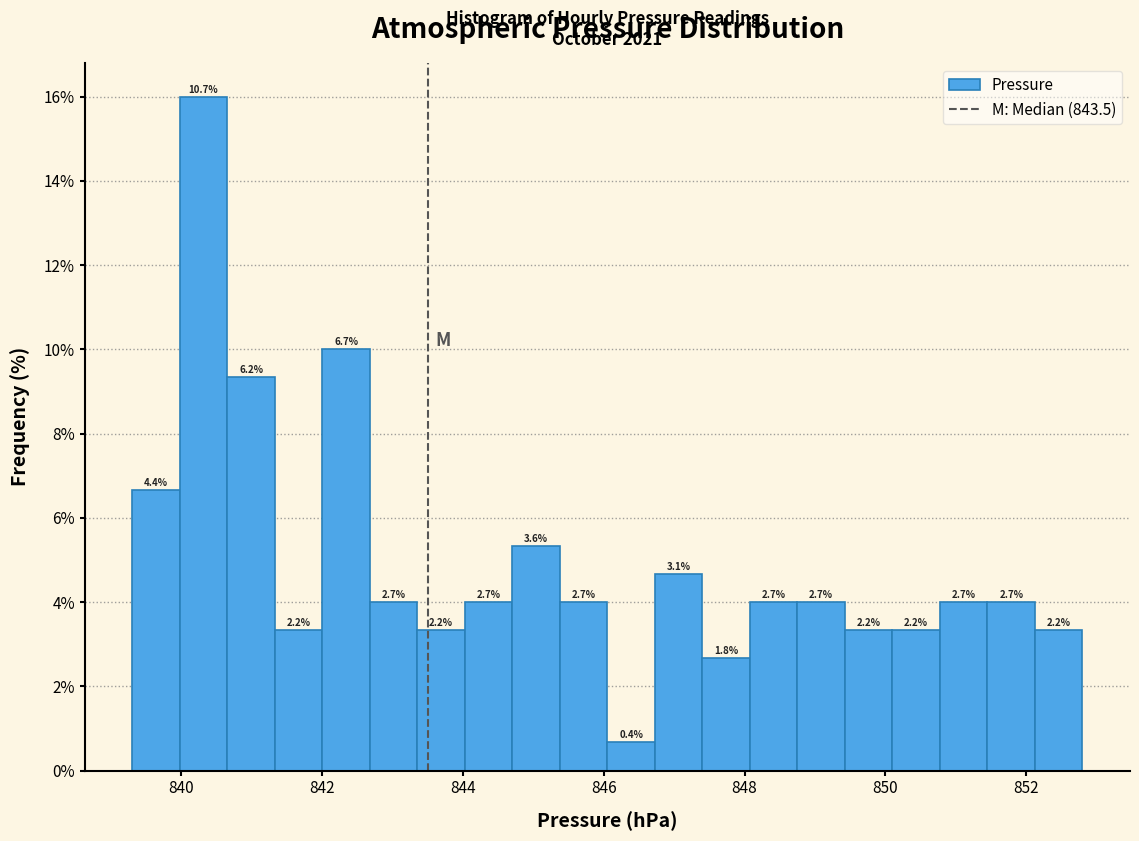

Read against the x-axis, roughly where is the centre of the tallest bar?

840.4